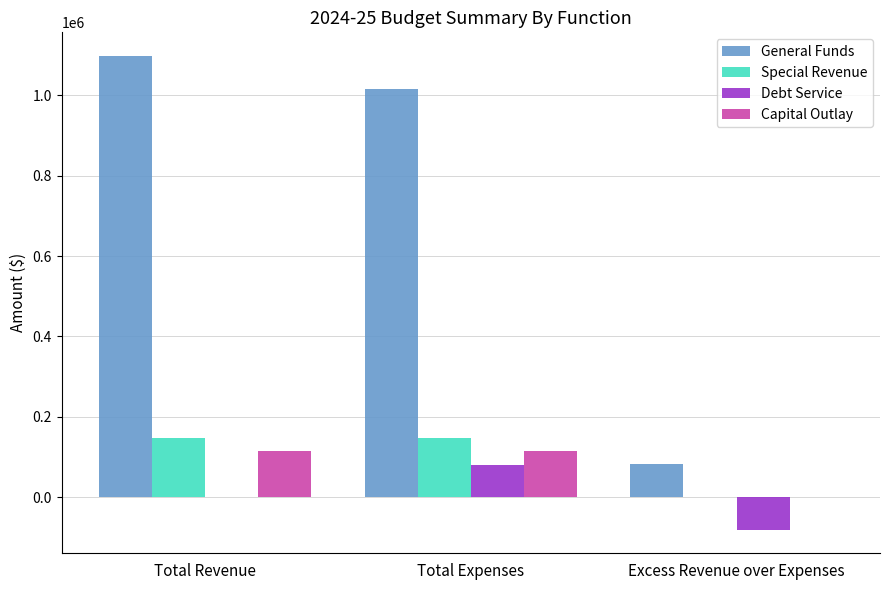

Which series has the largest range (max minus min)?

General Funds